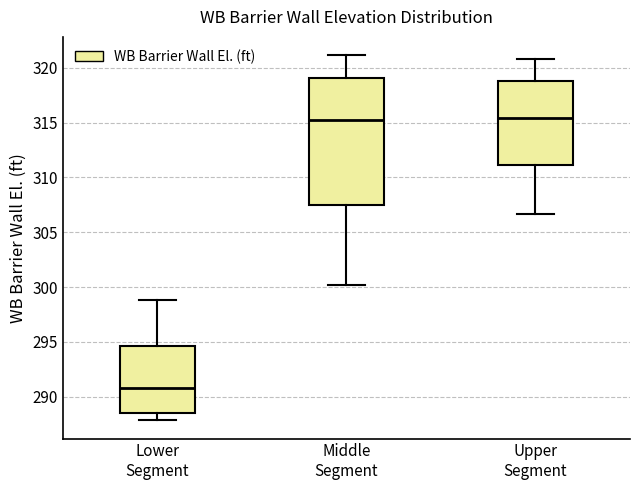

Which box is the tallest, from its lower edge to its upper edge?

Middle Segment